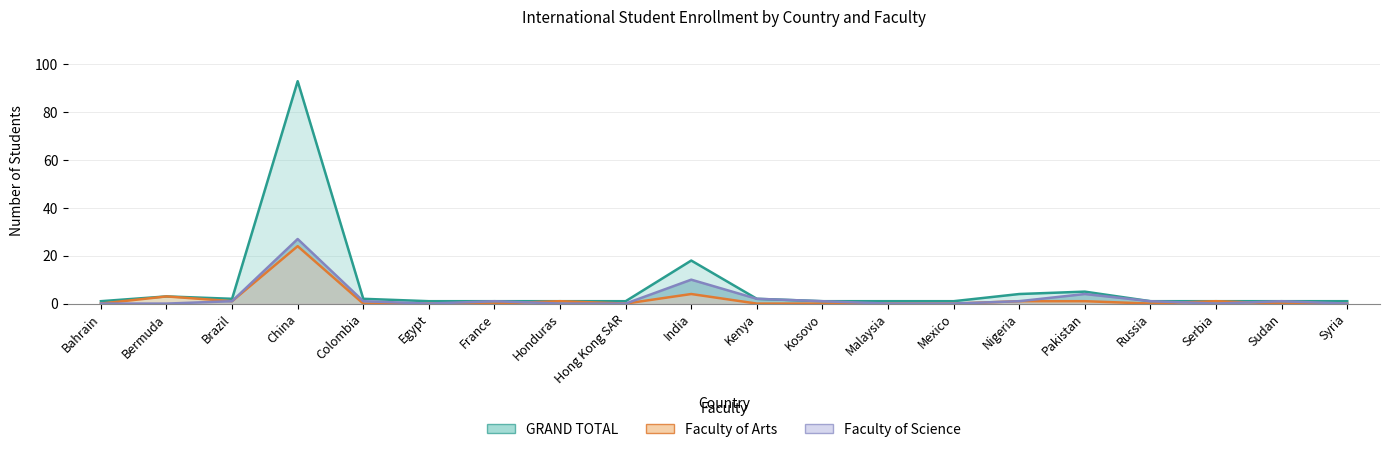

What is the difference between the second highest and minimum values in the Faculty of Science series?

10